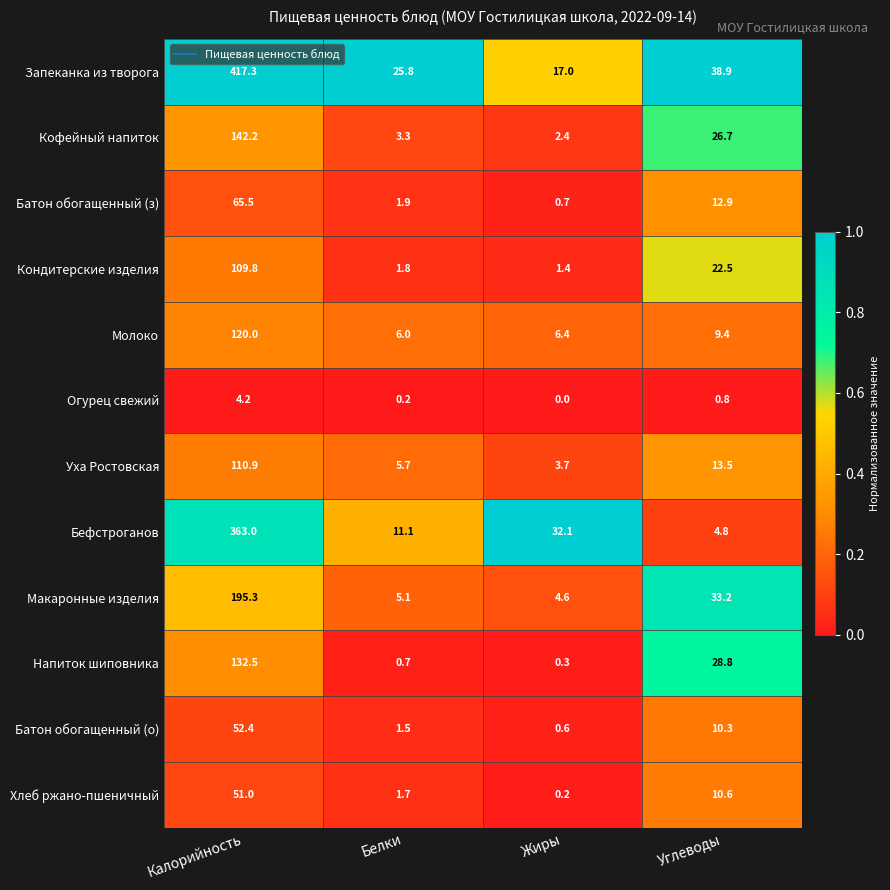

What is the total value across all series at Белки?

64.8